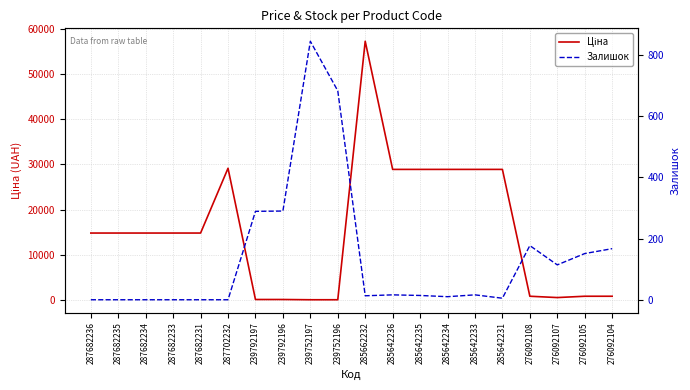

Where do Ціна and Залишок first cross each other?

287702232 and 239792197